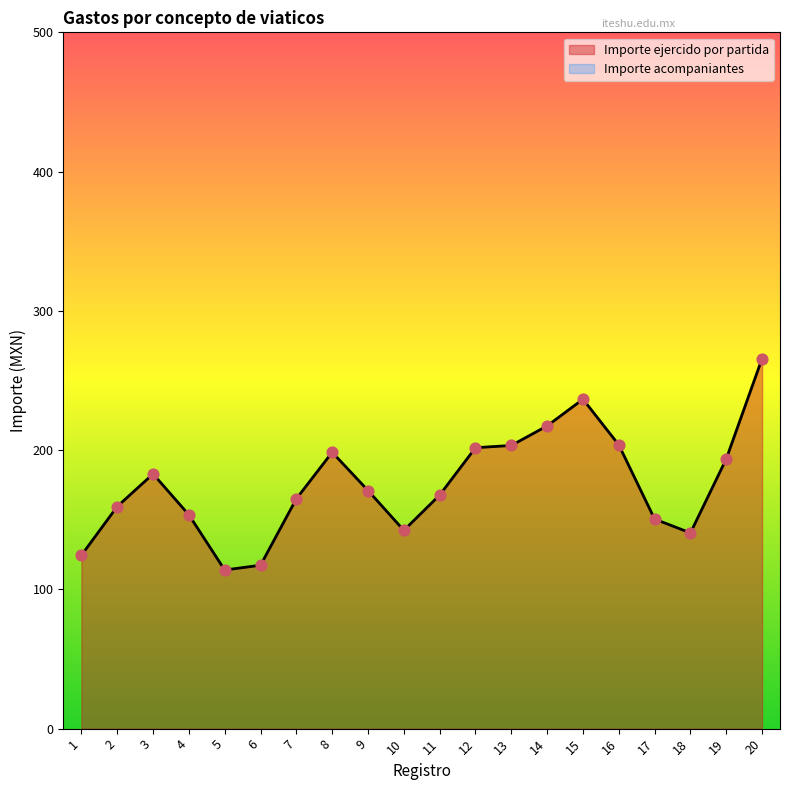

Which series has the largest total across all categories?

Importe ejercido por partida